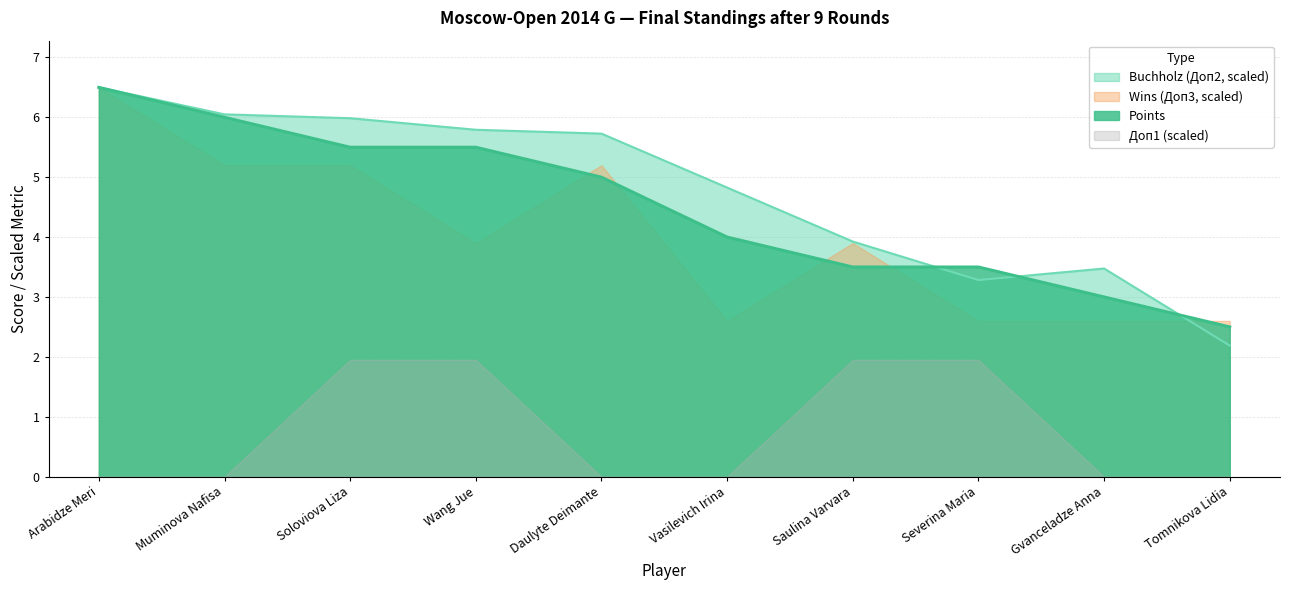

How many interior local valleys does the Buchholz (Доп2) series have?

1